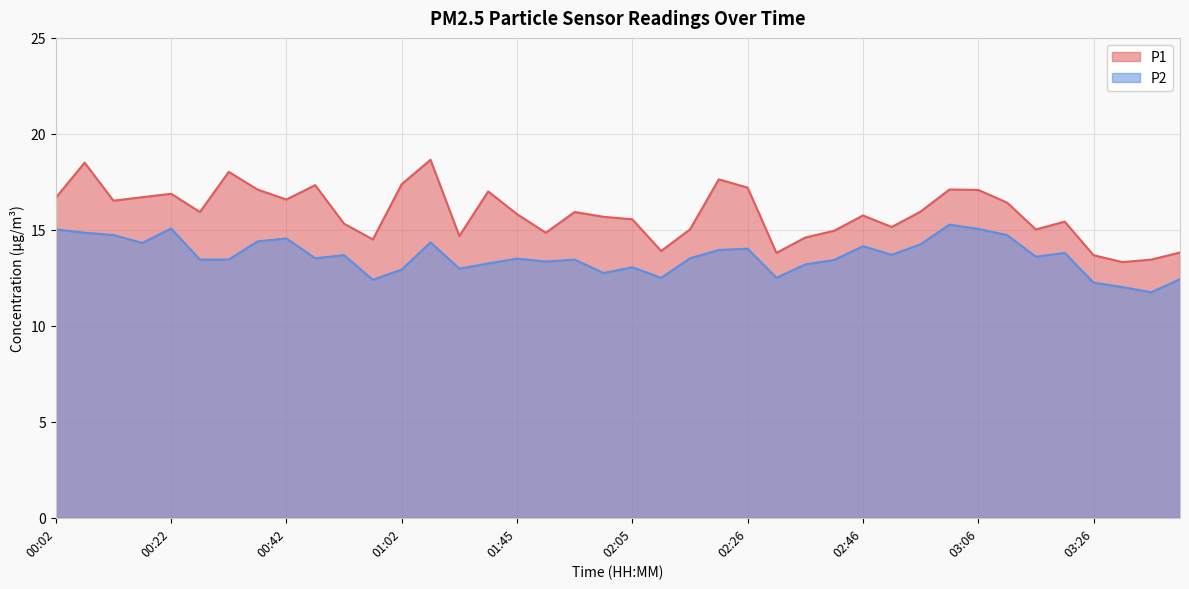

List the series in order of their peak value, lowest first.

P2, P1